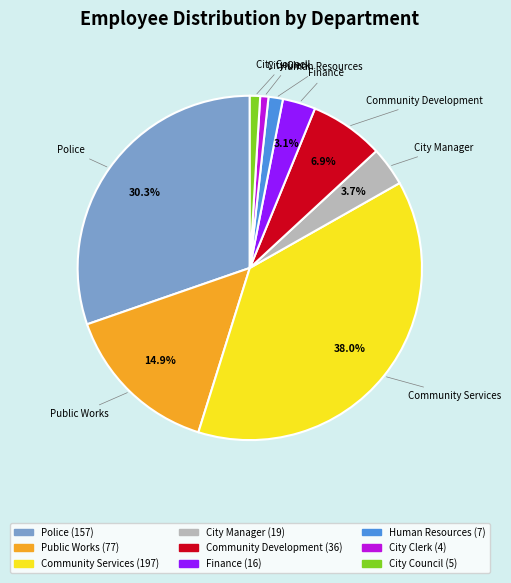

What portion of the pie excludes Finance?

96.9%